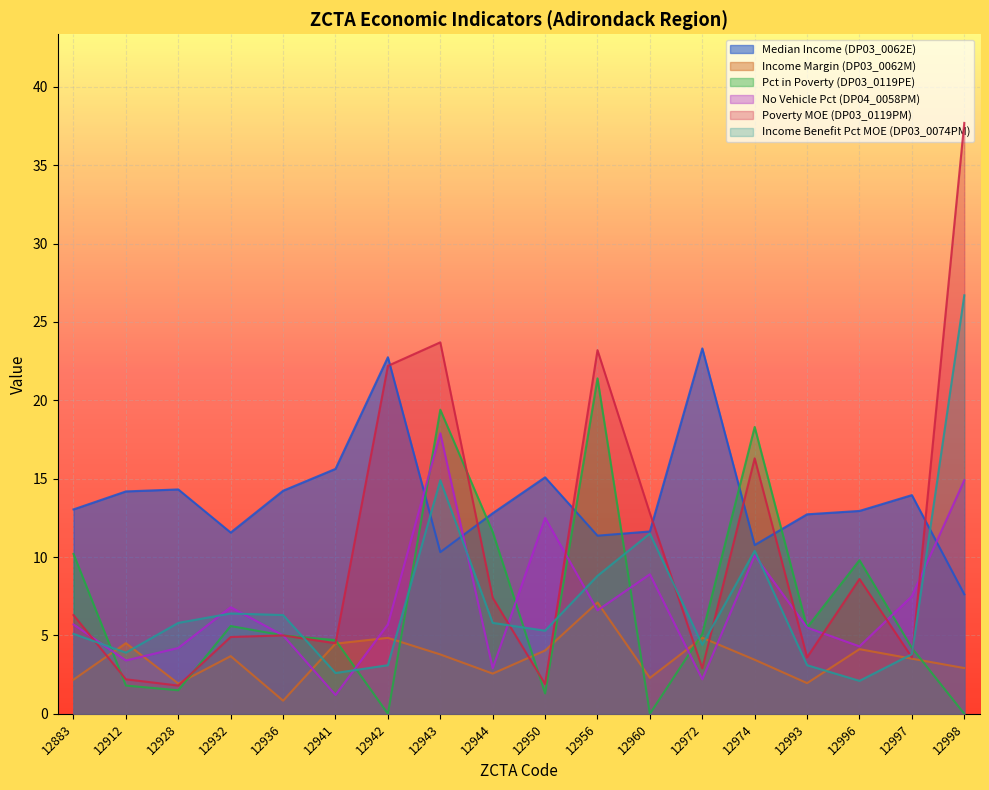

Reading right to left, transcribe all the data shown in this chart.

Median Income (DP03_0062E): 12998=7.6	12997=14.0	12996=12.9	12993=12.7	12974=10.8	12972=23.3	12960=11.6	12956=11.4	12950=15.1	12944=12.8	12943=10.3	12942=22.8	12941=15.6	12936=14.2	12932=11.6	12928=14.3	12912=14.2	12883=13.0
Income Margin (DP03_0062M): 12998=2.9	12997=3.5	12996=4.1	12993=2.0	12974=3.4	12972=4.9	12960=2.3	12956=7.1	12950=4.0	12944=2.6	12943=3.8	12942=4.8	12941=4.5	12936=0.8	12932=3.7	12928=1.9	12912=4.5	12883=2.2
Pct in Poverty (DP03_0119PE): 12998=0.0	12997=4.2	12996=9.8	12993=5.5	12974=18.3	12972=5.1	12960=0.0	12956=21.4	12950=1.3	12944=11.6	12943=19.4	12942=0.0	12941=4.7	12936=5.0	12932=5.6	12928=1.5	12912=1.8	12883=10.2
No Vehicle Pct (DP04_0058PM): 12998=14.9	12997=7.5	12996=4.3	12993=5.5	12974=10.1	12972=2.2	12960=8.9	12956=6.6	12950=12.5	12944=2.9	12943=17.9	12942=5.7	12941=1.2	12936=5.0	12932=6.8	12928=4.2	12912=3.4	12883=5.7
Poverty MOE (DP03_0119PM): 12998=37.7	12997=3.6	12996=8.6	12993=3.6	12974=16.3	12972=2.9	12960=12.8	12956=23.2	12950=1.9	12944=7.4	12943=23.7	12942=22.2	12941=4.5	12936=5.0	12932=4.9	12928=1.8	12912=2.2	12883=6.3
Income Benefit Pct MOE (DP03_0074PM): 12998=26.7	12997=3.8	12996=2.1	12993=3.1	12974=10.4	12972=4.4	12960=11.5	12956=8.8	12950=5.3	12944=5.8	12943=14.9	12942=3.1	12941=2.6	12936=6.3	12932=6.4	12928=5.8	12912=3.9	12883=5.1